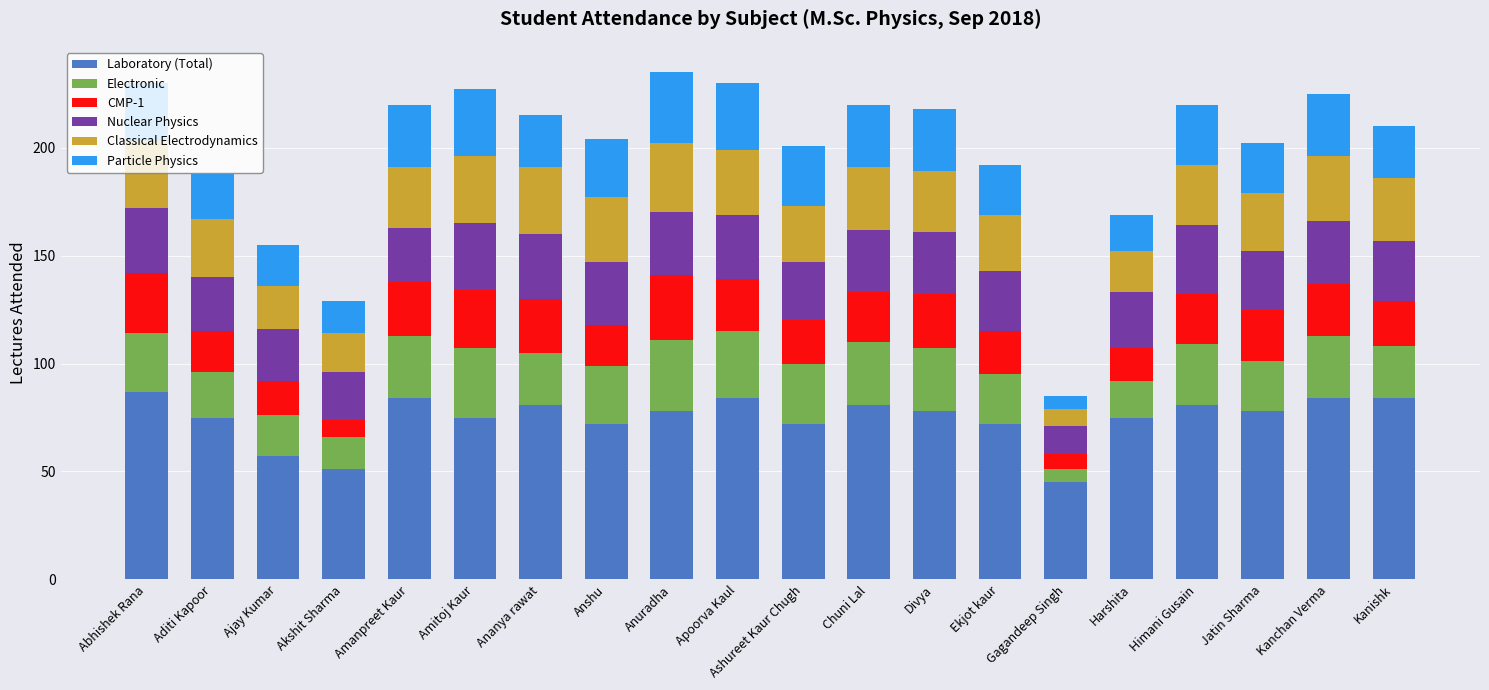

What are all the series names shown in the legend?

Laboratory (Total), Electronic, CMP-1, Nuclear Physics, Classical Electrodynamics, Particle Physics